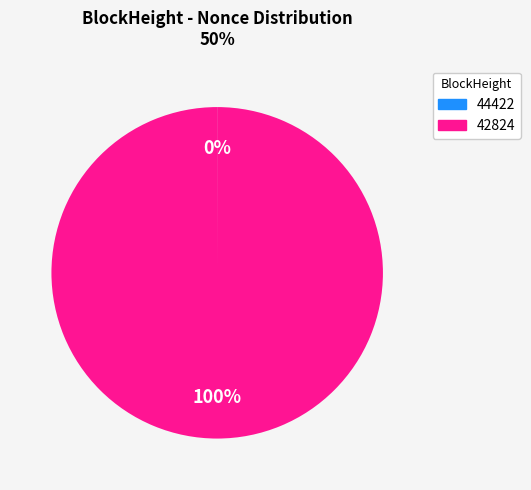

The 42824 slice represents 100% of the pie. True or false?

True